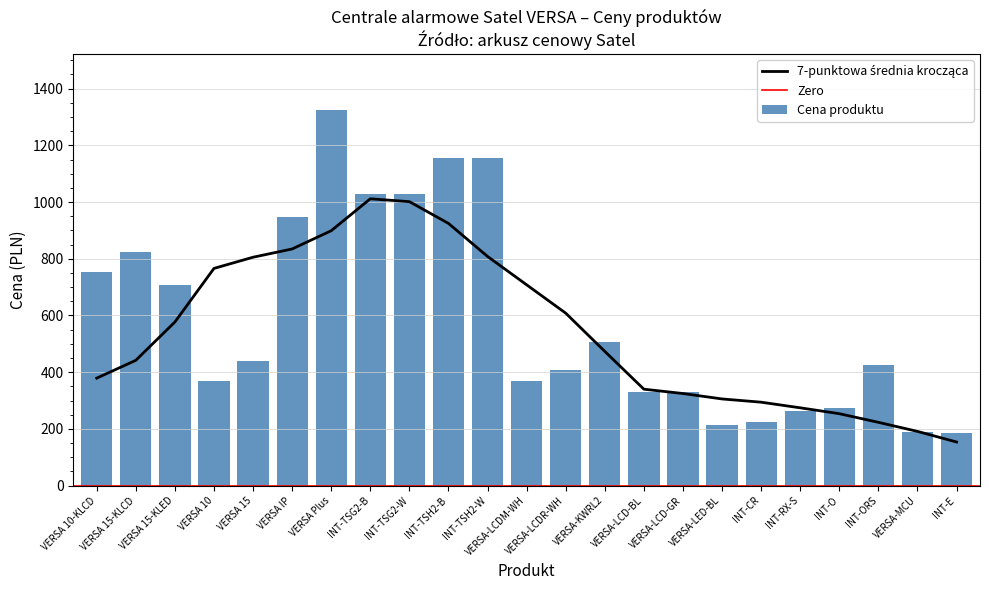

The value at VERSA-LCDM-WH is 146. True or false?

False